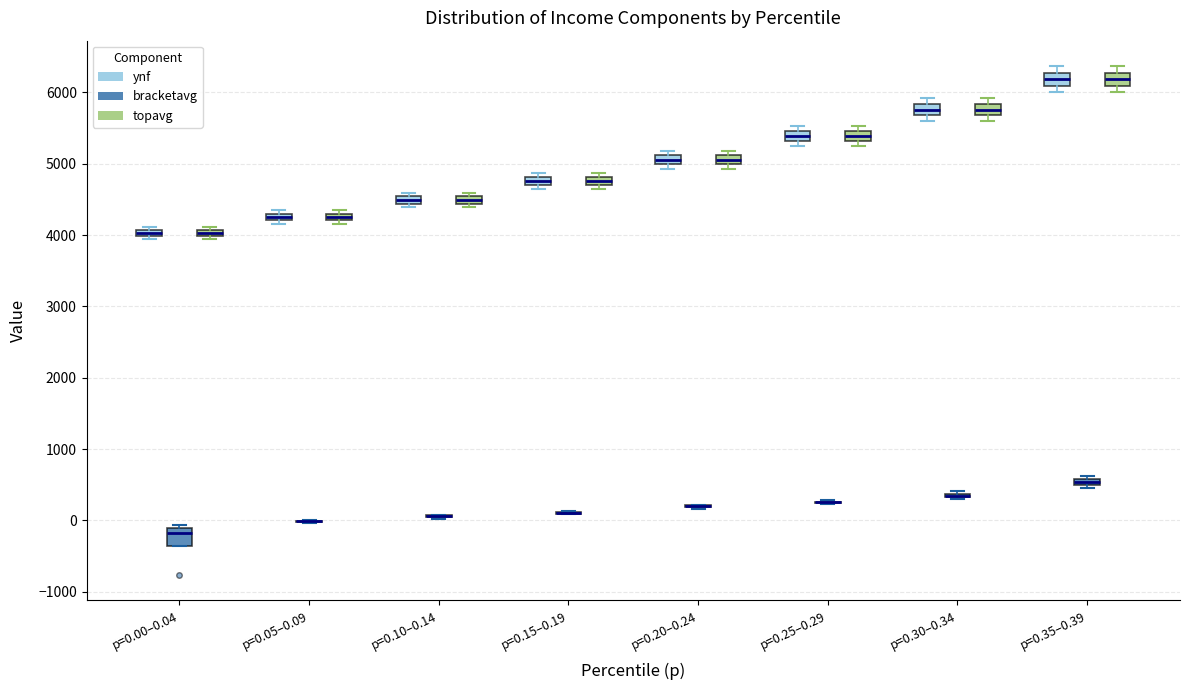

Where does the median line of the box for p=0.35–0.39 (ynf) sit on the y-axis? The values are not printed on the chart, so give them approximately, as read against the axis.

6200